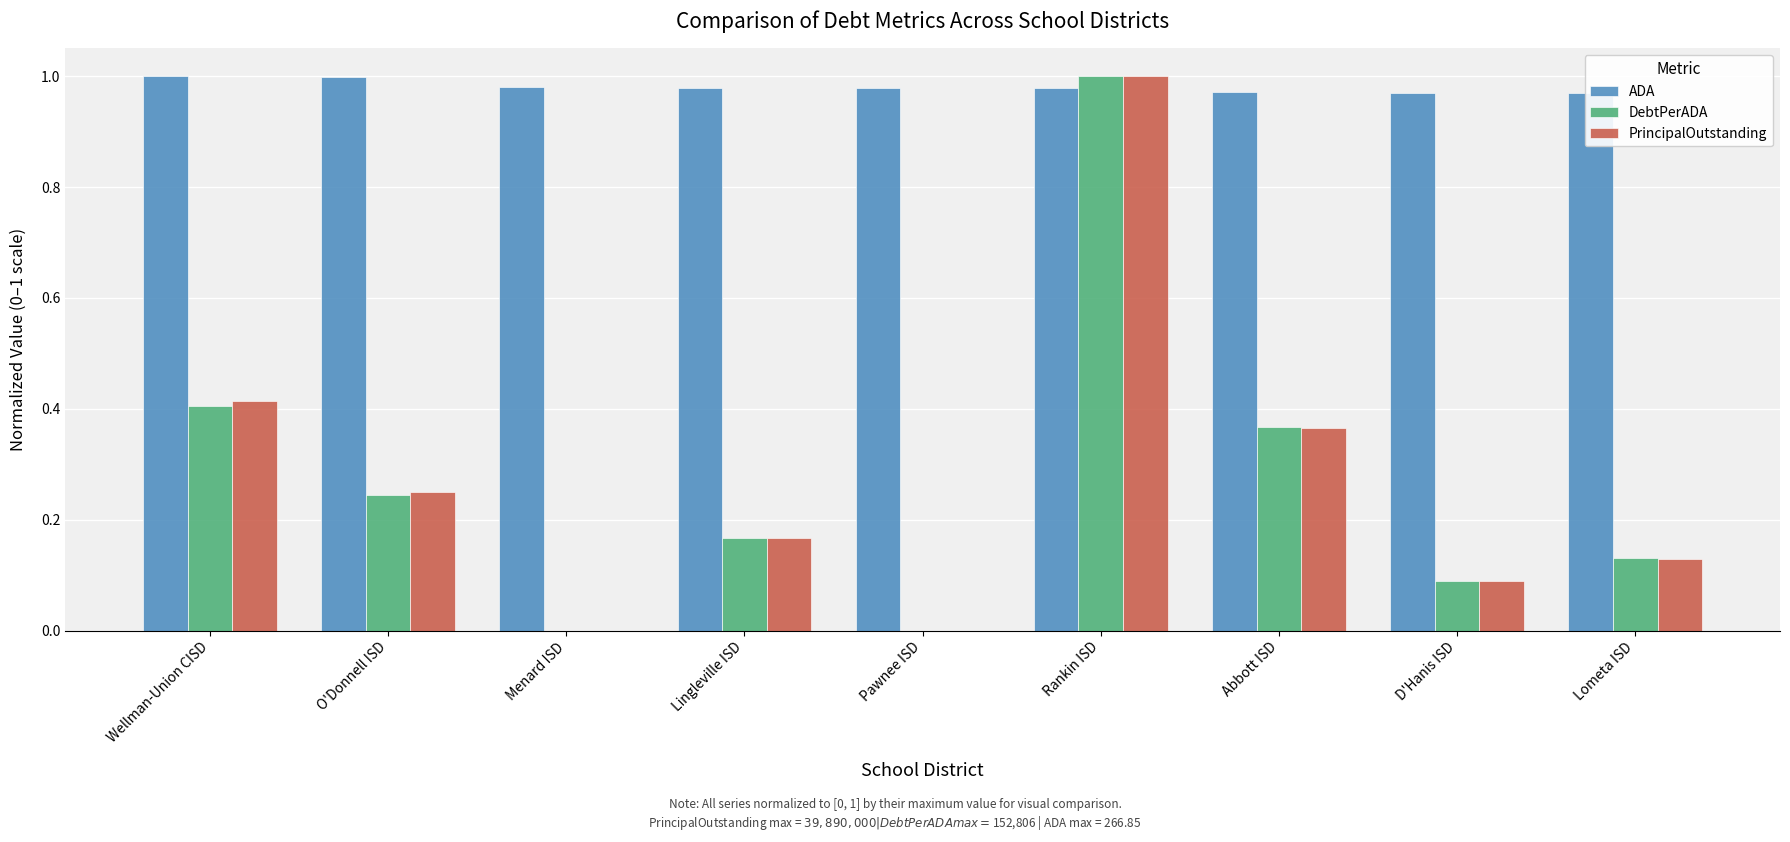

Is the value of DebtPerADA at Menard ISD greater than the value of PrincipalOutstanding at Lometa ISD?

No